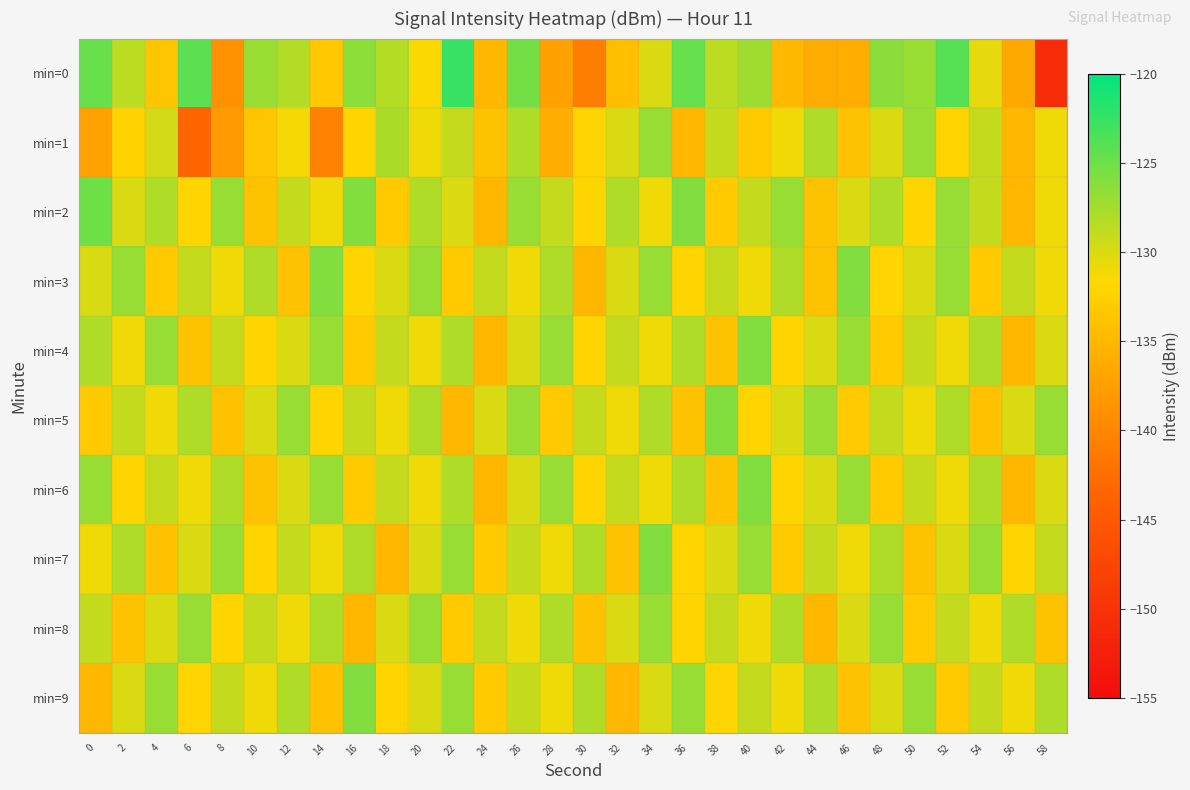

Reading right to left, extract all data points from this chart.

min=0: 58=-150.9	56=-136.5	54=-130.6	52=-124.0	50=-127.1	48=-126.4	46=-135.9	44=-136.1	42=-134.8	40=-127.3	38=-128.6	36=-124.7	34=-129.9	32=-134.4	30=-141.0	28=-137.4	26=-125.3	24=-135.0	22=-122.6	20=-131.5	18=-128.2	16=-126.5	14=-133.3	12=-128.2	10=-127.1	8=-138.8	6=-124.3	4=-133.7	2=-128.6	0=-124.8
min=1: 58=-131.0	56=-135.0	54=-129.0	52=-132.0	50=-127.0	48=-130.0	46=-134.0	44=-128.0	42=-131.0	40=-133.0	38=-129.0	36=-135.0	34=-127.0	32=-130.0	30=-132.0	28=-136.0	26=-128.0	24=-134.0	22=-129.0	20=-131.0	18=-128.0	16=-132.0	14=-140.3	12=-131.3	10=-133.5	8=-137.9	6=-143.4	4=-129.7	2=-132.4	0=-137.2
min=2: 58=-131.0	56=-135.0	54=-129.0	52=-127.0	50=-132.0	48=-128.0	46=-130.0	44=-134.0	42=-127.0	40=-129.0	38=-133.0	36=-126.0	34=-131.0	32=-128.0	30=-132.0	28=-129.0	26=-127.0	24=-135.0	22=-130.0	20=-128.0	18=-133.0	16=-126.0	14=-131.0	12=-129.0	10=-134.0	8=-127.0	6=-132.0	4=-128.0	2=-130.0	0=-125.0
min=3: 58=-131.0	56=-129.0	54=-133.0	52=-127.0	50=-130.0	48=-132.0	46=-126.0	44=-134.0	42=-128.0	40=-131.0	38=-129.0	36=-132.0	34=-127.0	32=-130.0	30=-135.0	28=-128.0	26=-131.0	24=-129.0	22=-133.0	20=-127.0	18=-130.0	16=-132.0	14=-126.0	12=-134.0	10=-128.0	8=-131.0	6=-129.0	4=-133.0	2=-127.0	0=-130.0
min=4: 58=-130.0	56=-135.0	54=-128.0	52=-131.0	50=-129.0	48=-133.0	46=-127.0	44=-130.0	42=-132.0	40=-126.0	38=-134.0	36=-128.0	34=-131.0	32=-129.0	30=-132.0	28=-127.0	26=-130.0	24=-135.0	22=-128.0	20=-131.0	18=-129.0	16=-133.0	14=-127.0	12=-130.0	10=-132.0	8=-129.0	6=-134.0	4=-127.0	2=-131.0	0=-128.0
min=5: 58=-127.0	56=-130.0	54=-134.0	52=-128.0	50=-131.0	48=-129.0	46=-133.0	44=-127.0	42=-130.0	40=-132.0	38=-126.0	36=-134.0	34=-128.0	32=-131.0	30=-129.0	28=-133.0	26=-127.0	24=-130.0	22=-135.0	20=-128.0	18=-131.0	16=-129.0	14=-132.0	12=-127.0	10=-130.0	8=-134.0	6=-128.0	4=-131.0	2=-129.0	0=-133.0
min=6: 58=-130.0	56=-135.0	54=-128.0	52=-131.0	50=-129.0	48=-133.0	46=-127.0	44=-130.0	42=-132.0	40=-126.0	38=-134.0	36=-128.0	34=-131.0	32=-129.0	30=-132.0	28=-127.0	26=-130.0	24=-135.0	22=-128.0	20=-131.0	18=-129.0	16=-133.0	14=-127.0	12=-130.0	10=-134.0	8=-128.0	6=-131.0	4=-129.0	2=-132.0	0=-127.0
min=7: 58=-129.0	56=-132.0	54=-127.0	52=-130.0	50=-134.0	48=-128.0	46=-131.0	44=-129.0	42=-133.0	40=-127.0	38=-130.0	36=-132.0	34=-126.0	32=-134.0	30=-128.0	28=-131.0	26=-129.0	24=-133.0	22=-127.0	20=-130.0	18=-135.0	16=-128.0	14=-131.0	12=-129.0	10=-132.0	8=-127.0	6=-130.0	4=-134.0	2=-128.0	0=-131.0
min=8: 58=-134.0	56=-128.0	54=-131.0	52=-129.0	50=-133.0	48=-127.0	46=-130.0	44=-135.0	42=-128.0	40=-131.0	38=-129.0	36=-132.0	34=-127.0	32=-130.0	30=-134.0	28=-128.0	26=-131.0	24=-129.0	22=-133.0	20=-127.0	18=-130.0	16=-135.0	14=-128.0	12=-131.0	10=-129.0	8=-132.0	6=-127.0	4=-130.0	2=-134.0	0=-129.0
min=9: 58=-128.0	56=-131.0	54=-129.0	52=-133.0	50=-127.0	48=-130.0	46=-134.0	44=-128.0	42=-131.0	40=-129.0	38=-132.0	36=-127.0	34=-130.0	32=-135.0	30=-128.0	28=-131.0	26=-129.0	24=-133.0	22=-127.0	20=-130.0	18=-132.0	16=-126.0	14=-134.0	12=-128.0	10=-131.0	8=-129.0	6=-132.0	4=-127.0	2=-130.0	0=-135.0